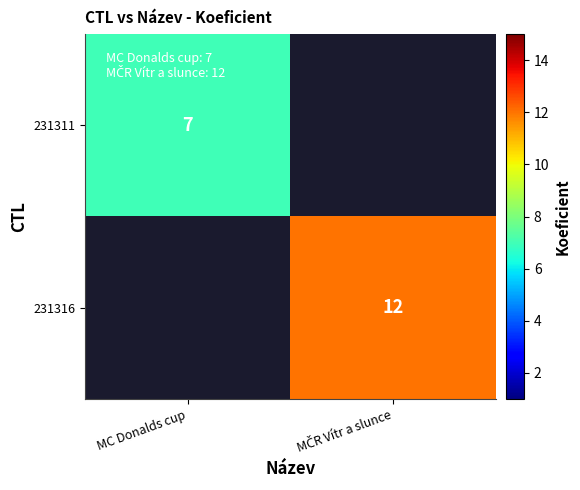

The 231311 series shows 7 at MC Donalds cup. True or false?

True